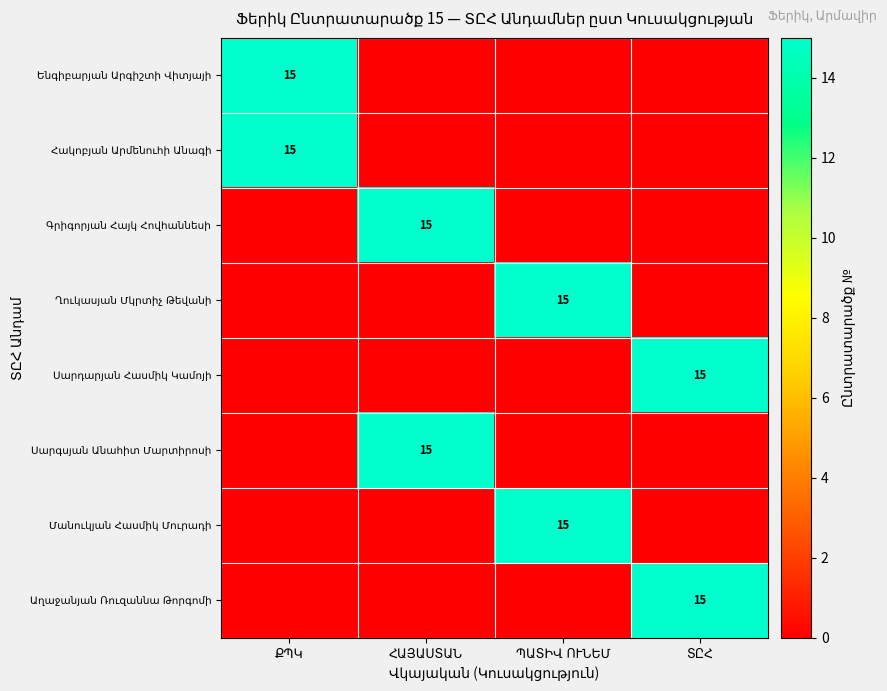

Count the number of data series in this chart.

8